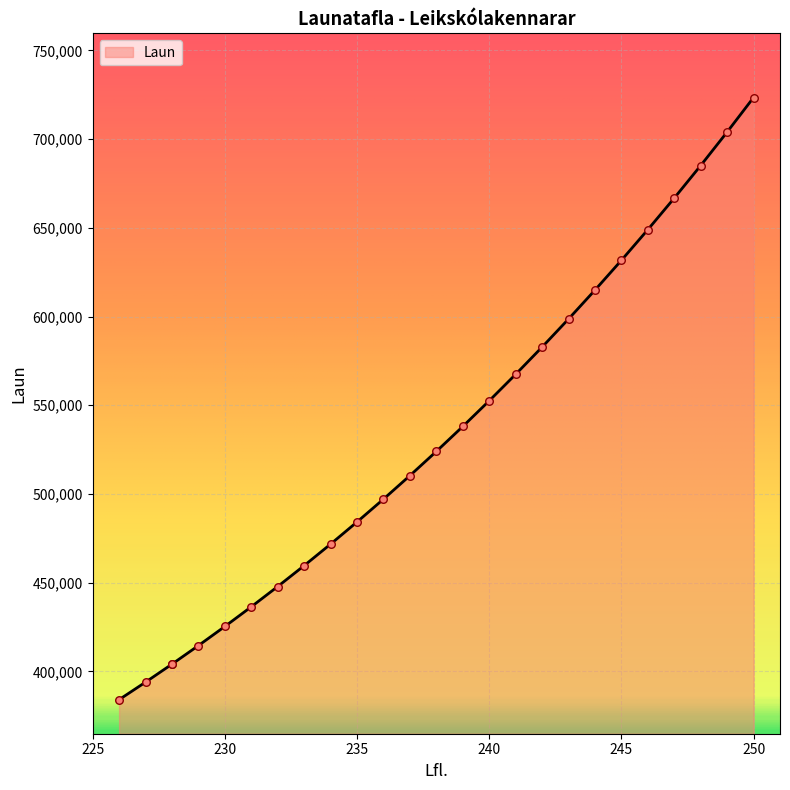

What is the change in value from 232 to 250?

+275624